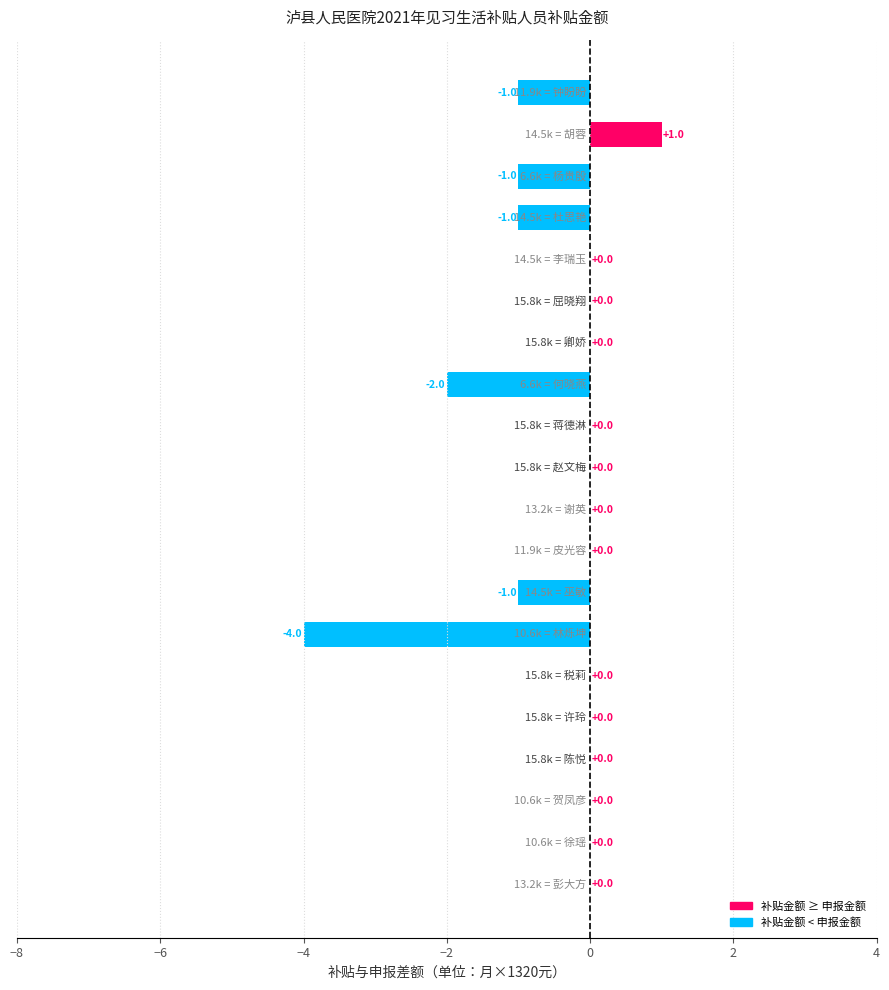

What is the sum of all values?

-9